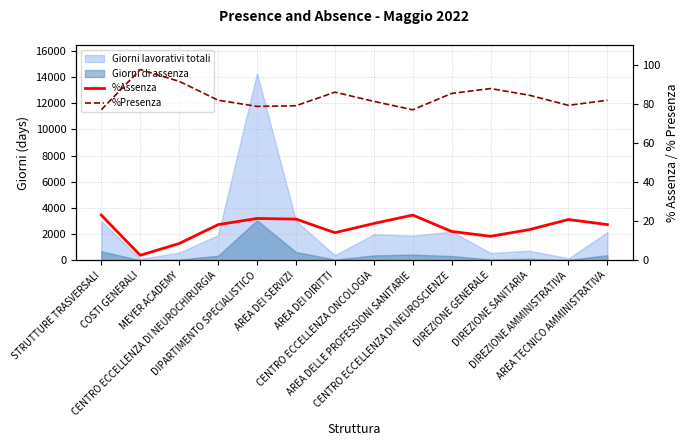

The value of %Assenza at CENTRO ECCELLENZA DI NEUROCHIRURGIA is 18.2. True or false?

True